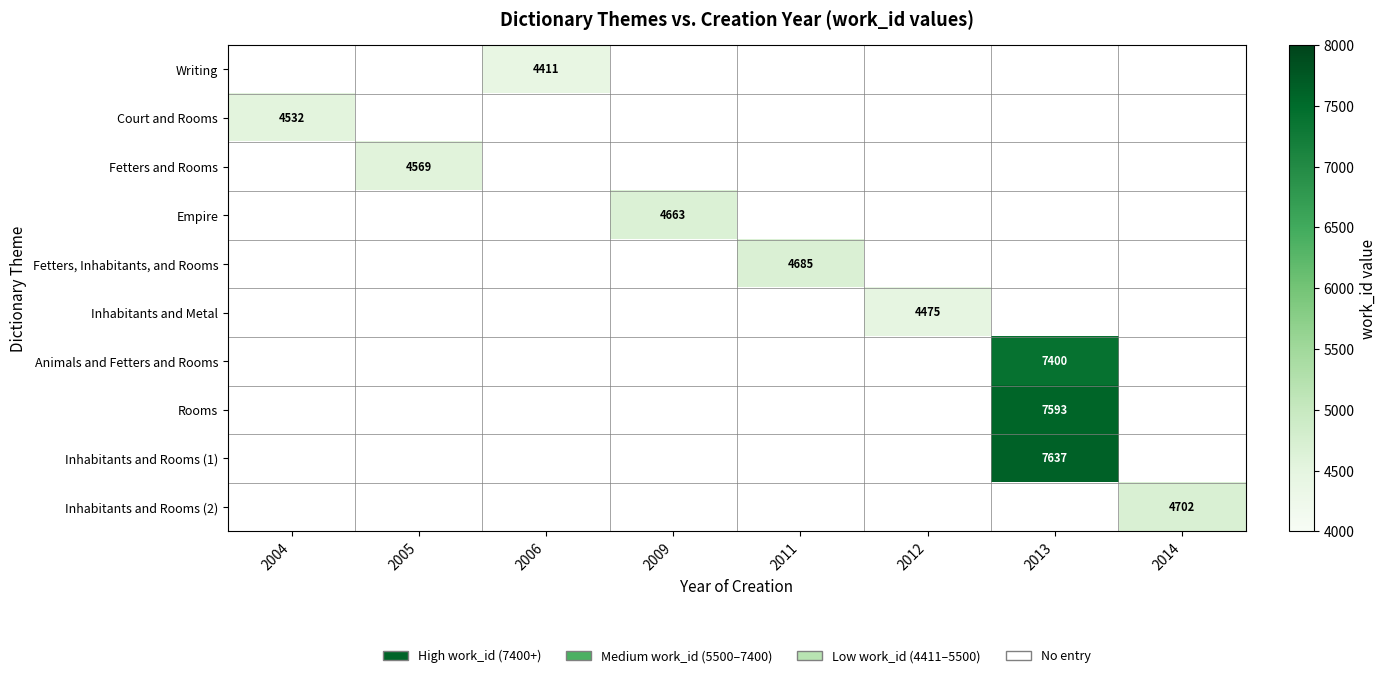

The value of Rooms at 2013 is 7593. True or false?

True